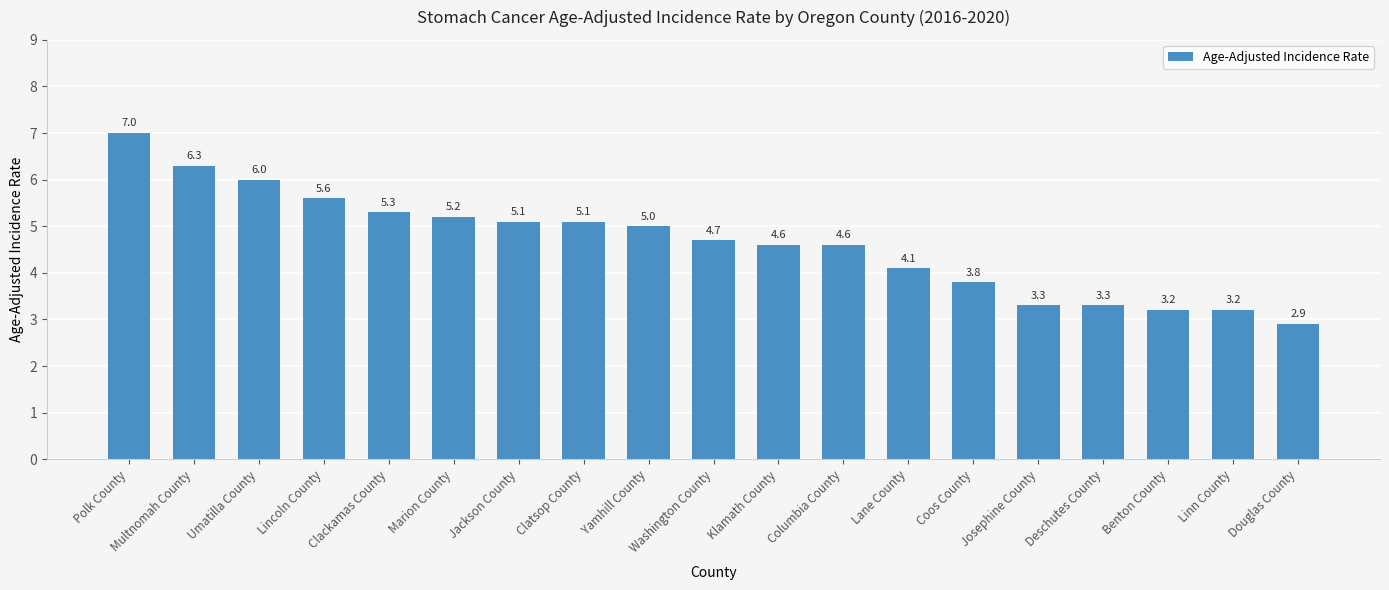

What is the sum of the values at Jackson County and Washington County?

9.8